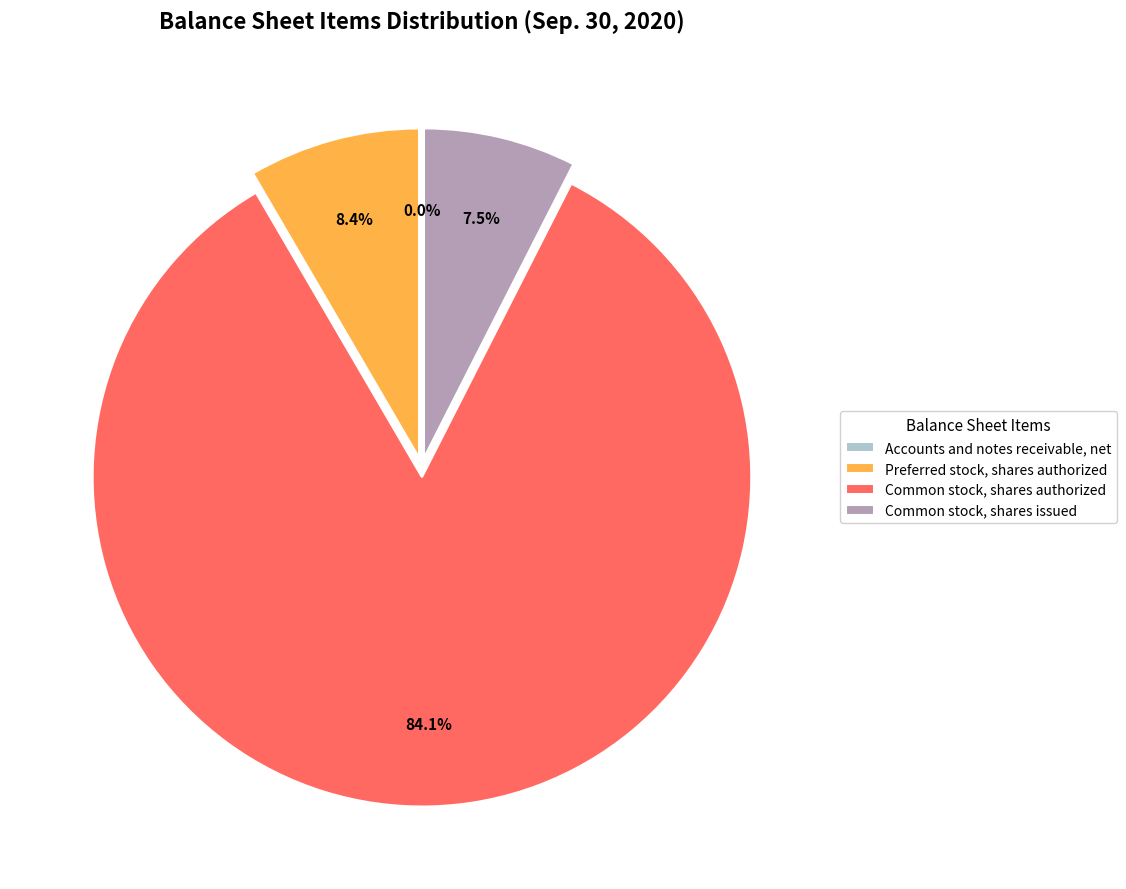

To the nearest percent, what percentage of the pie is Common stock, shares authorized?

84%